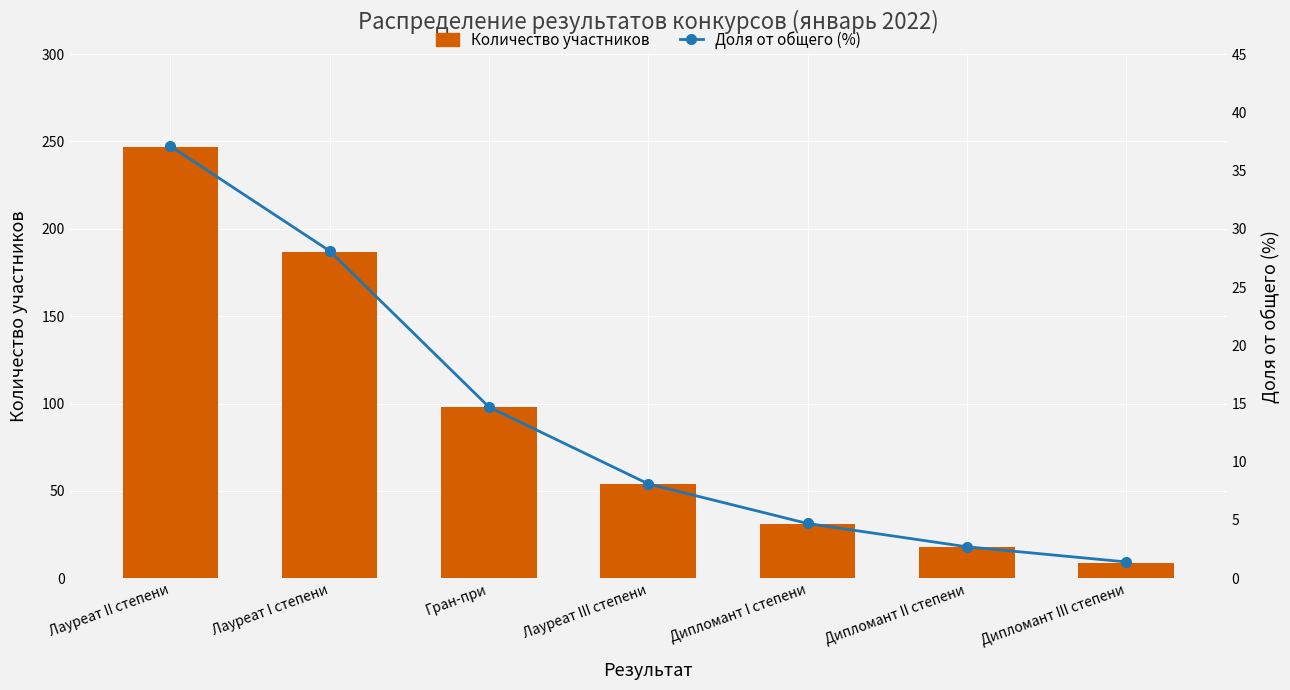

What is the sum of all Доля от общего (%) values?

96.8